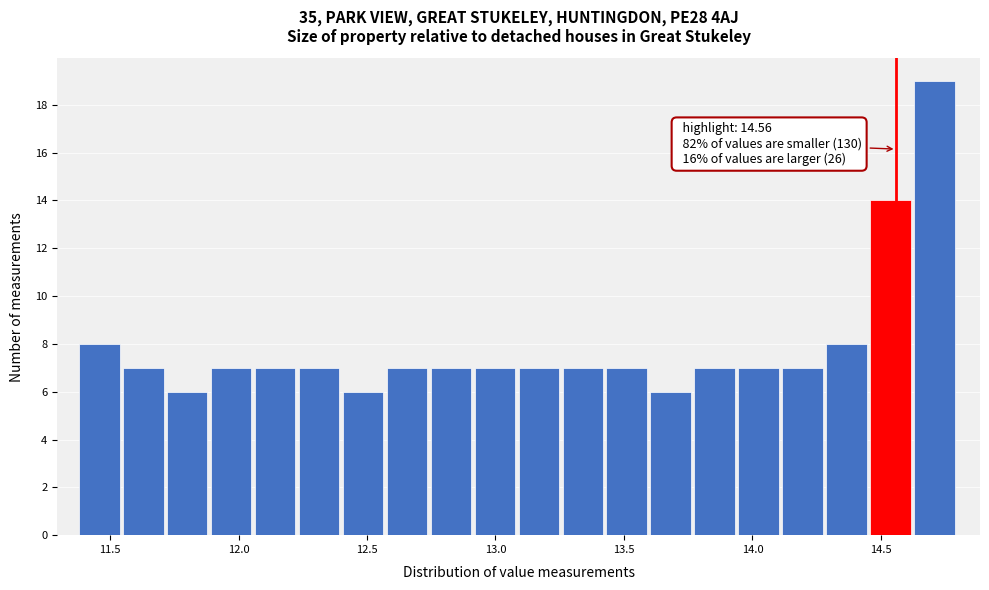

Around what value on the x-axis is the tallest bar? Give the approximate position of its centre, as read against the axis.

14.70